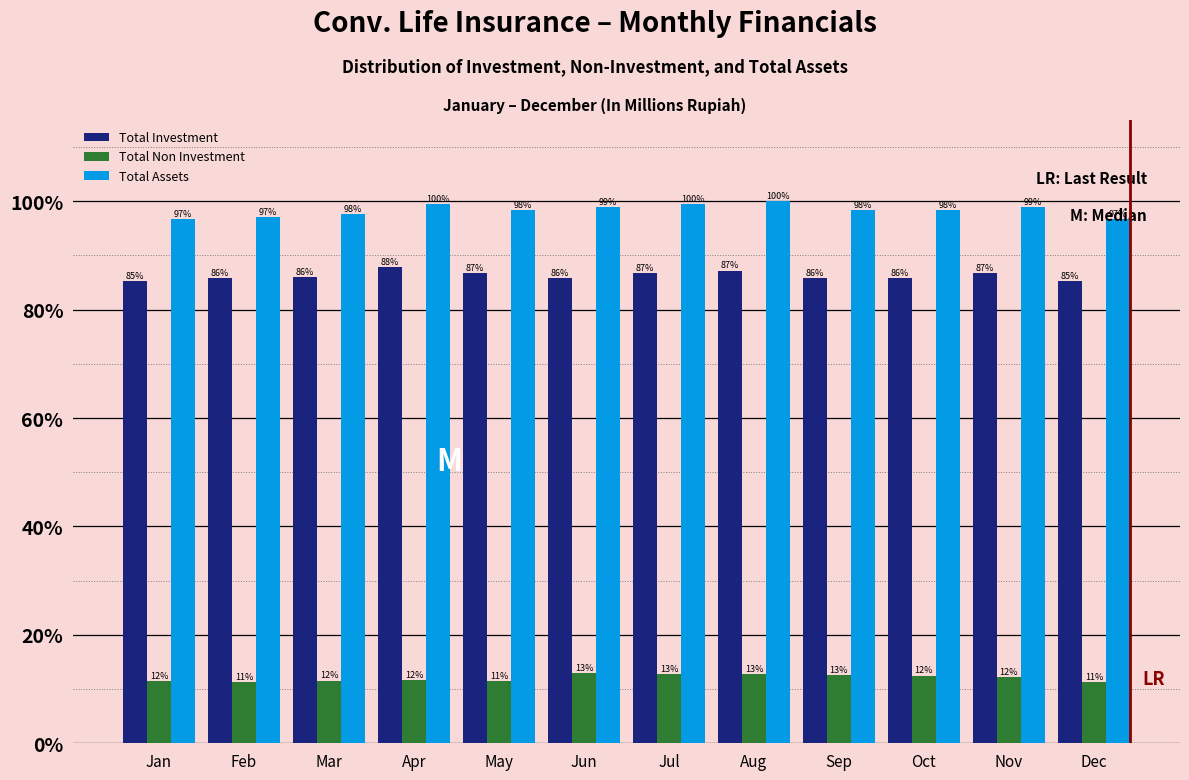

Are the bars grouped side by side (vs. stacked)?

Yes